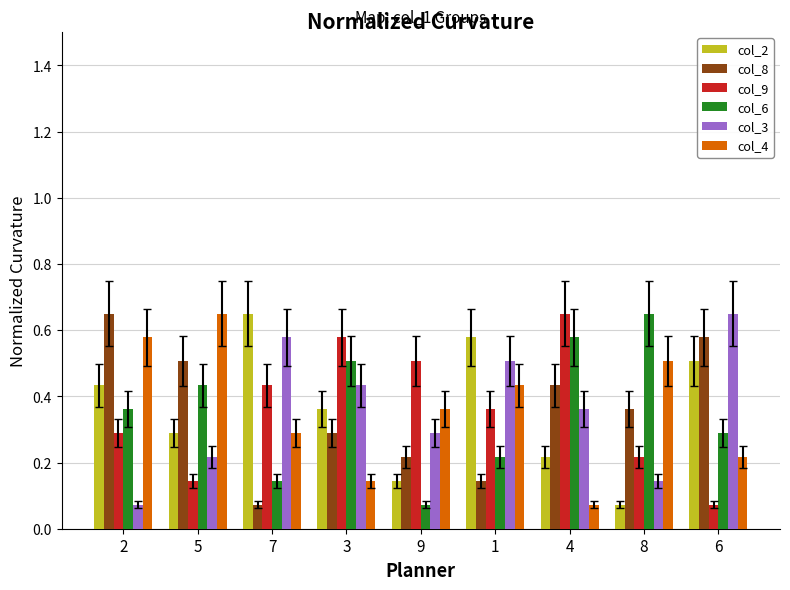

Count the col_4 values in the range 0 to 1.

9